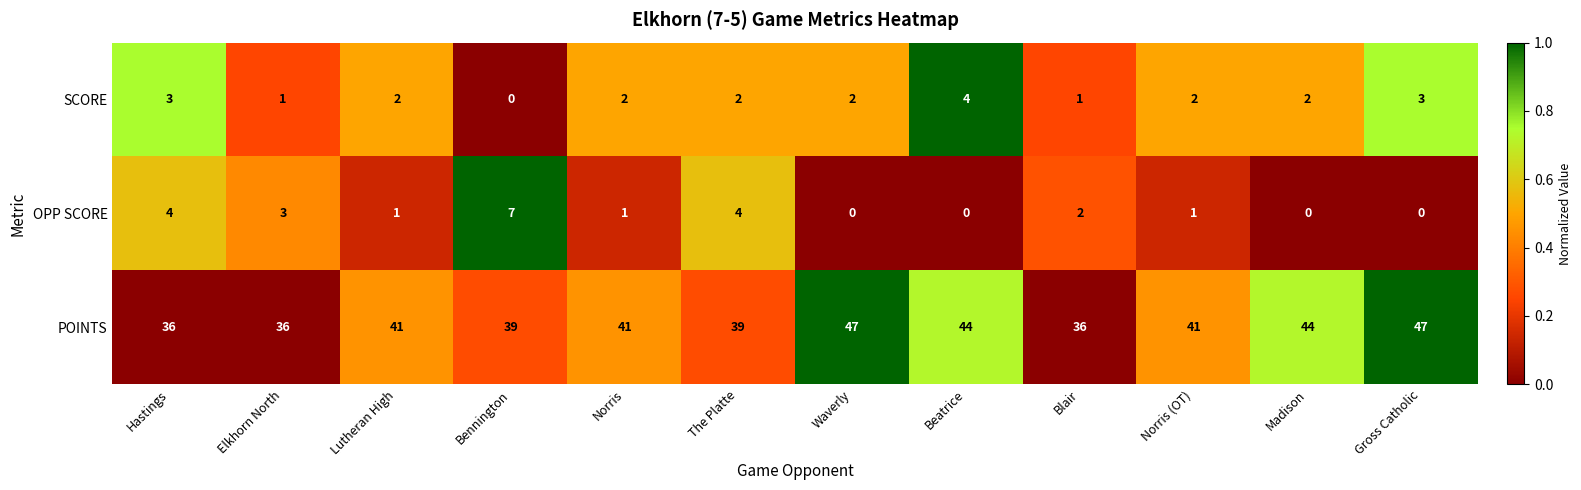

Where does the SCORE series first go above 2?

Hastings